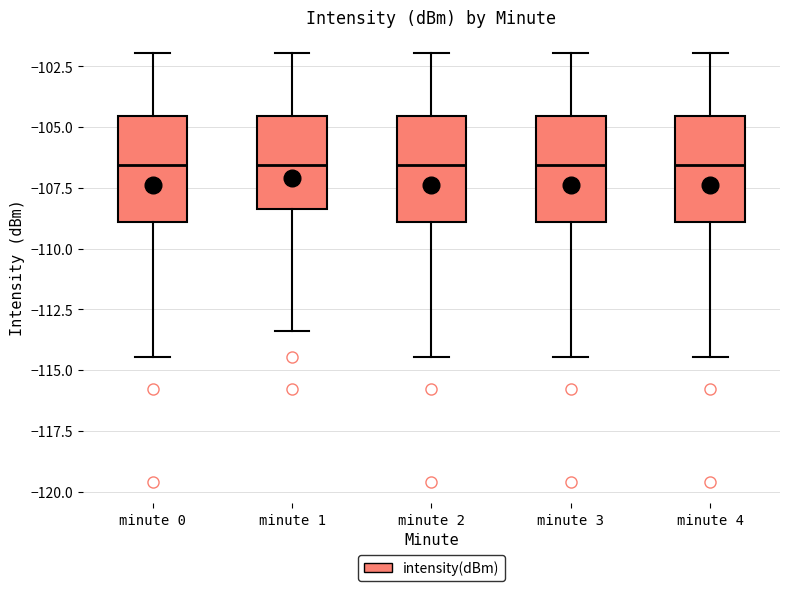

Where does the lower whisker of the box for minute 4 end on the y-axis? The values are not printed on the chart, so give them approximately, as read against the axis.

-114.5